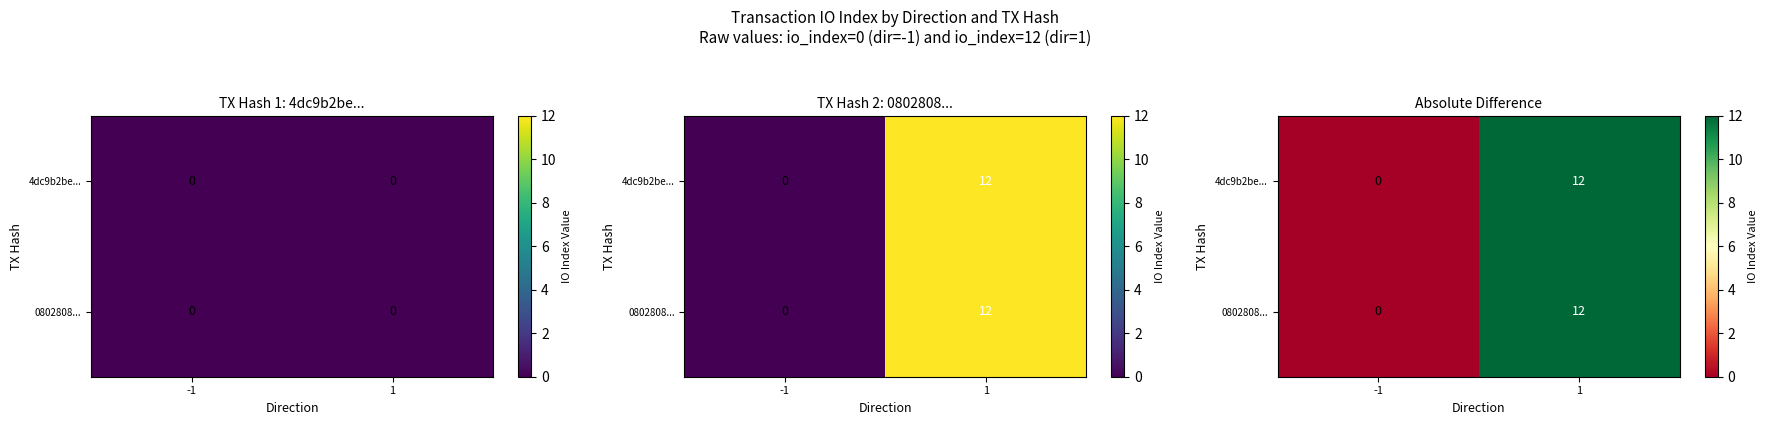

What is the approximate value of 0802808... at 1, to the nearest 5?

10